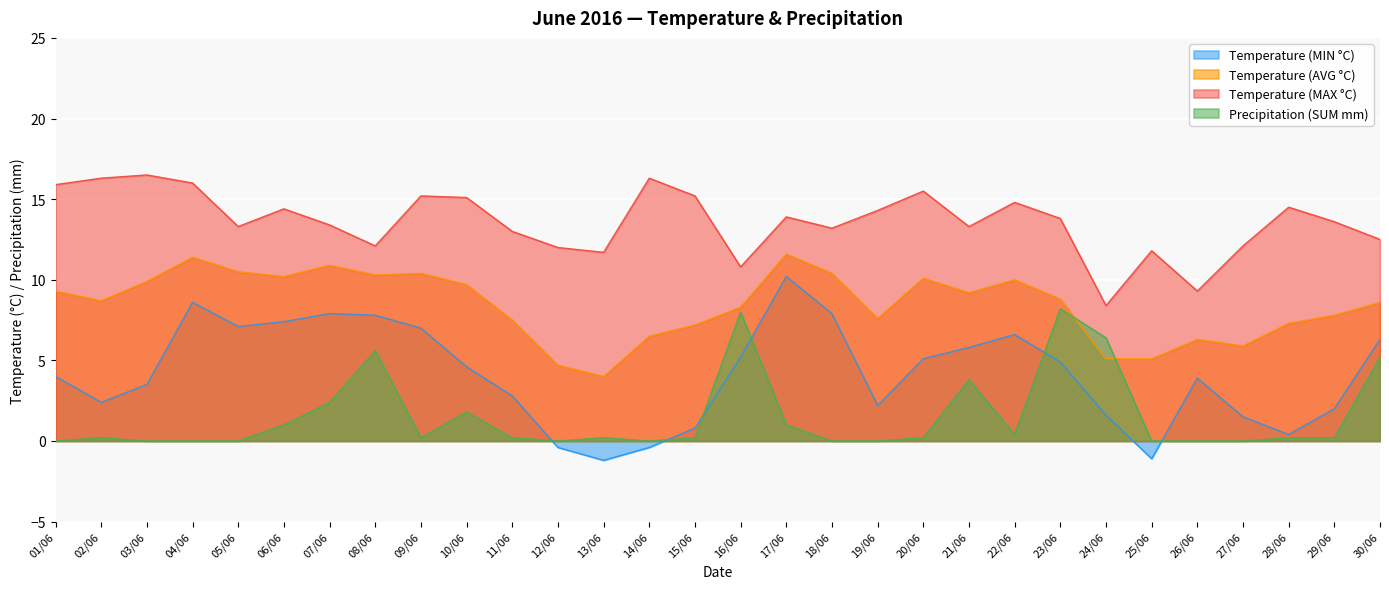

What is the total value across all series at 22/06?

31.8